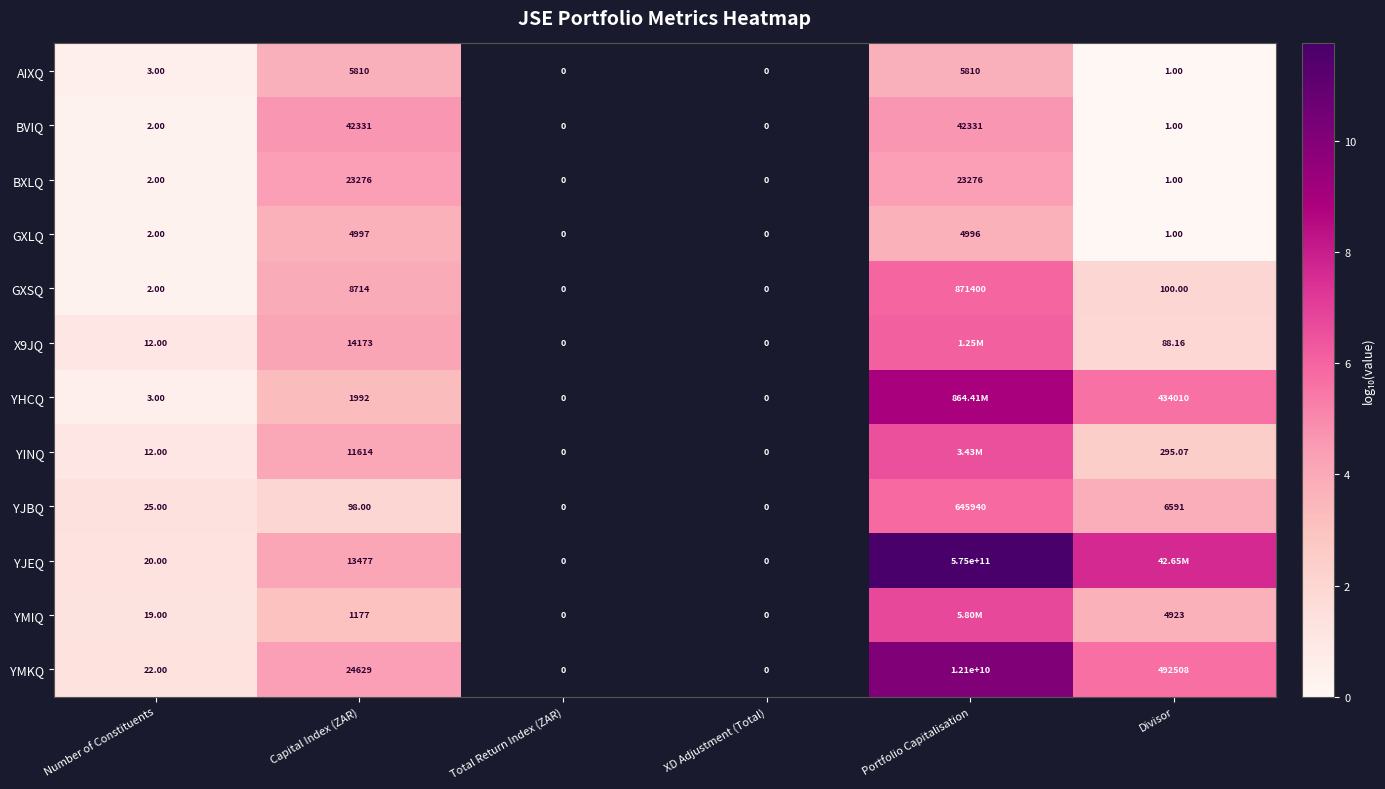

What is the maximum value shown in the chart?

11.8